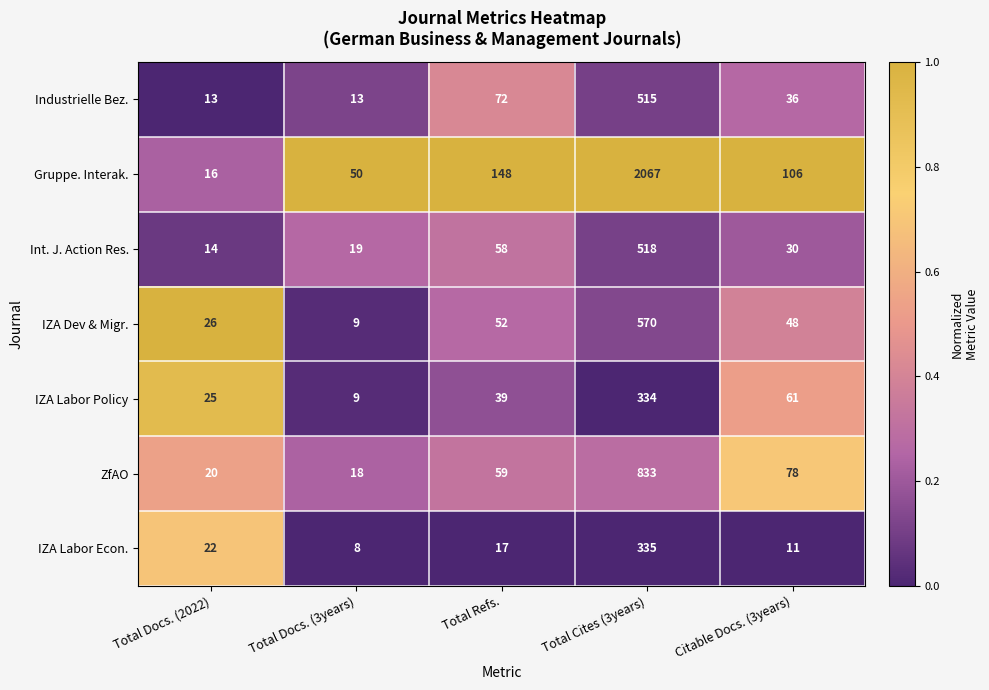

What is the difference between the maximum and minimum values in the IZA Labor Policy series?

325